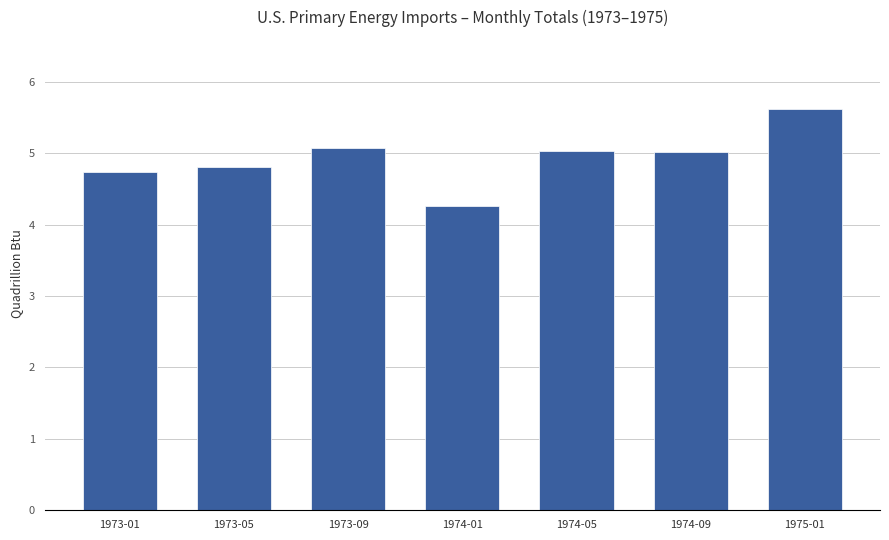

Reading right to left, list all the values displayed in this chart.

5.6	5.0	5.0	4.3	5.1	4.8	4.7